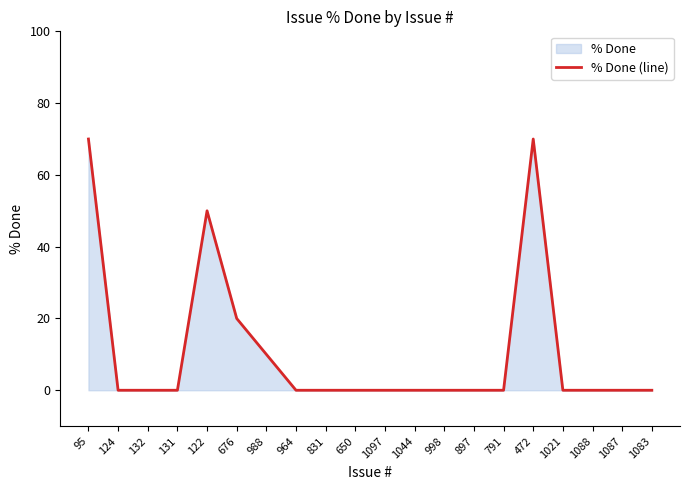

True or false: there are more than 2 points higher than both neighbors.

False